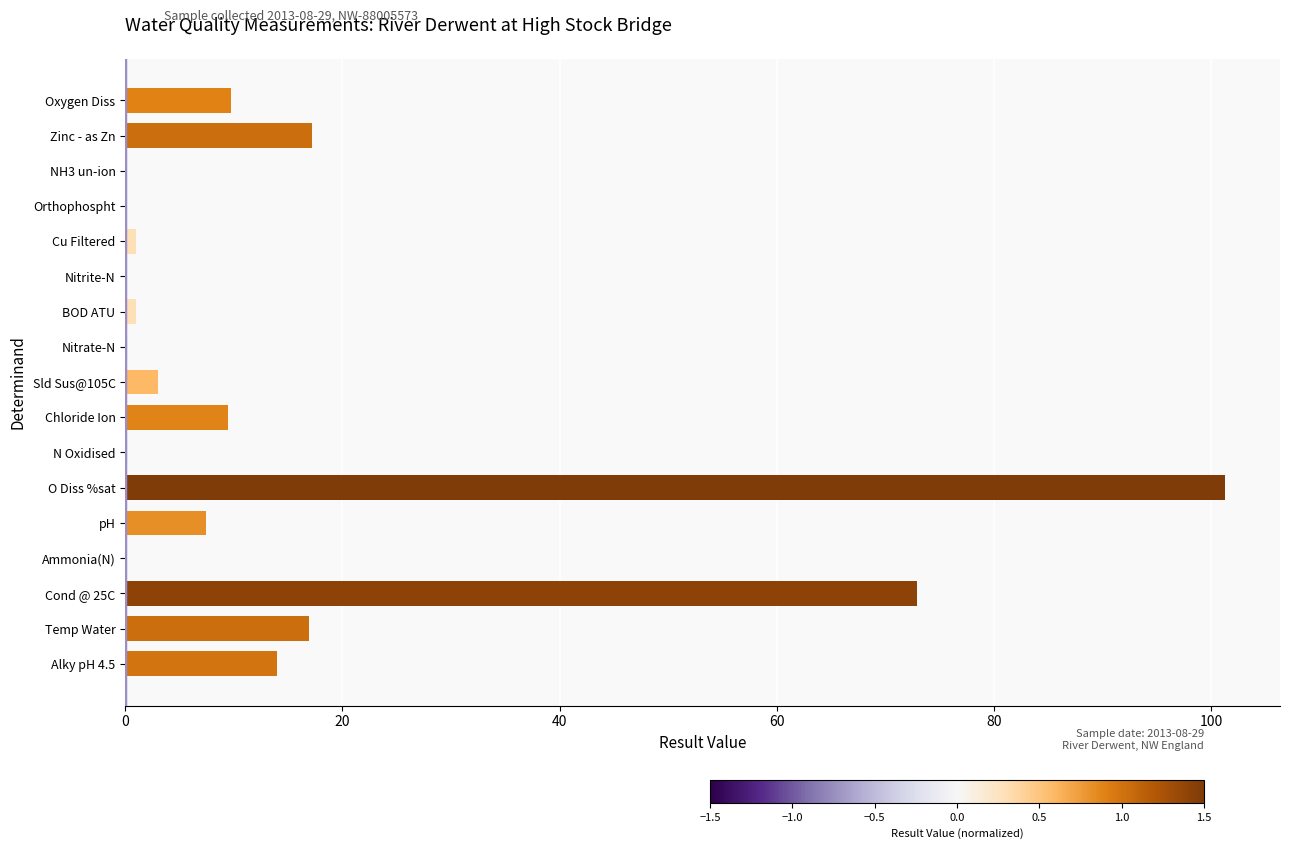

At which category does the chart reach its peak across all series?

O Diss %sat